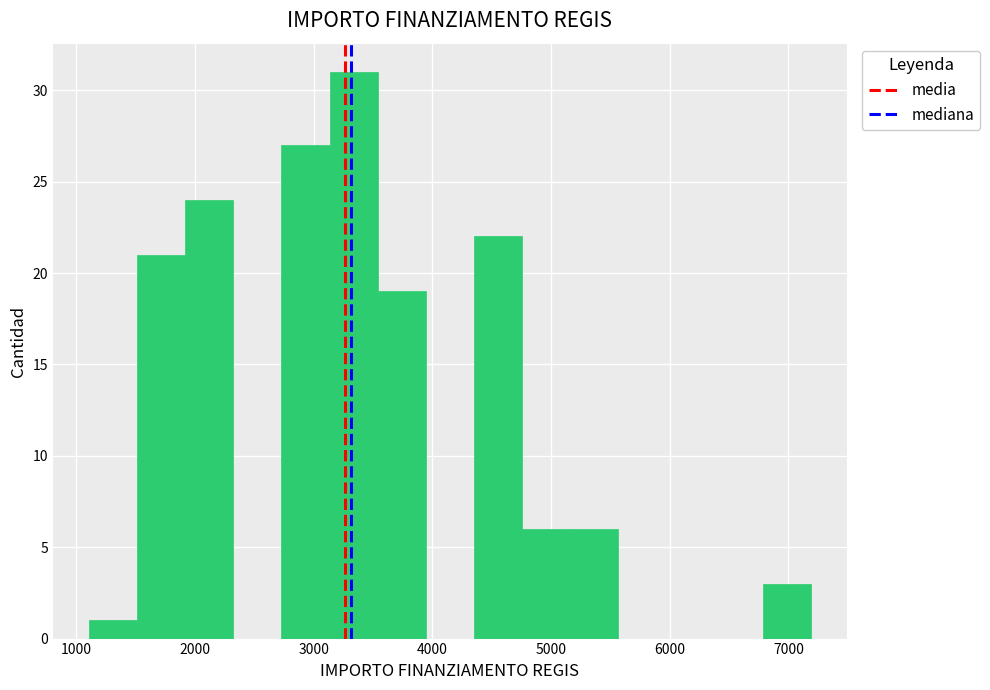

Reading left to right, transcribe this chart: for each bar, give the range it covers on the x-axis and its height. Neither the bar edges nor the heights are printed on the chart, so give them approximately, as read against the axes.

1100 to 1500: 1
1500 to 1900: 21
1900 to 2300: 24
2300 to 2700: 0
2700 to 3100: 27
3100 to 3500: 31
3500 to 3900: 19
3900 to 4400: 0
4400 to 4800: 22
4800 to 5200: 6
5200 to 5600: 6
5600 to 6000: 0
6000 to 6400: 0
6400 to 6800: 0
6800 to 7200: 3